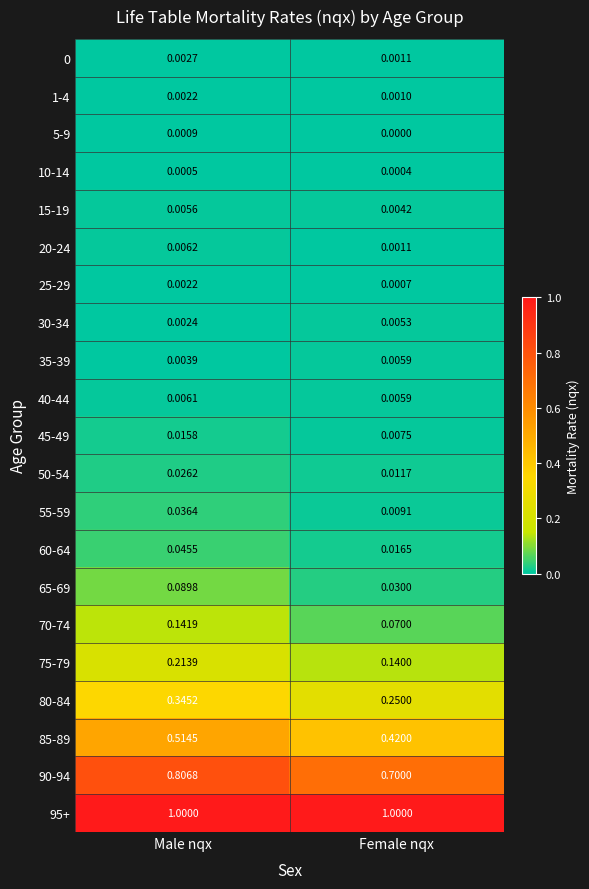

How many data points does each series have?

2